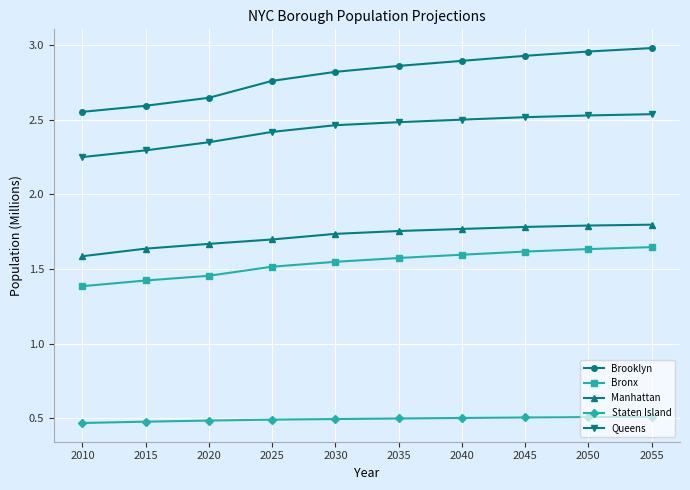

What is the sum of all Queens values?

24.3